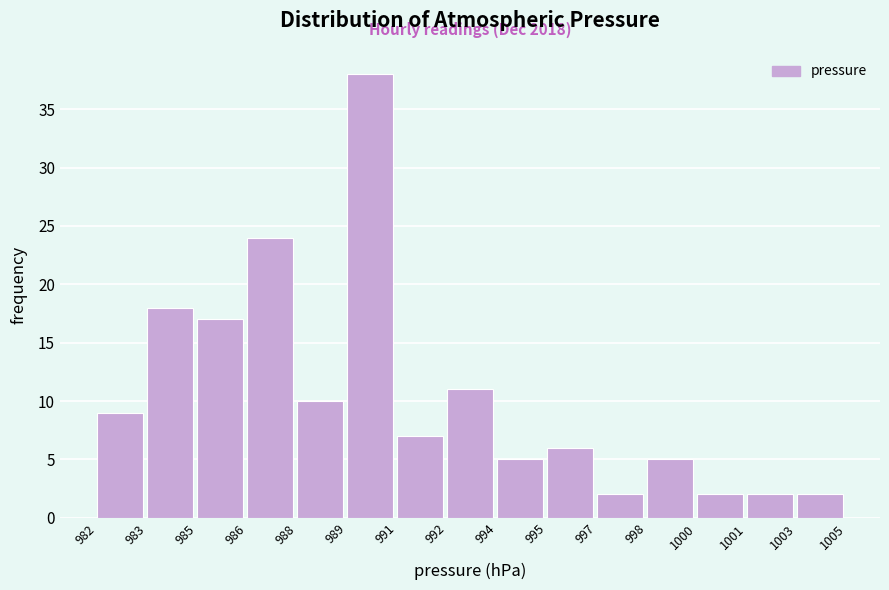

Reading left to right, list all the values displayed in this chart.

982=9	983=18	985=17	986=24	988=10	989=38	991=7	992=11	994=5	995=6	997=2	998=5	1000=2	1001=2	1003=2